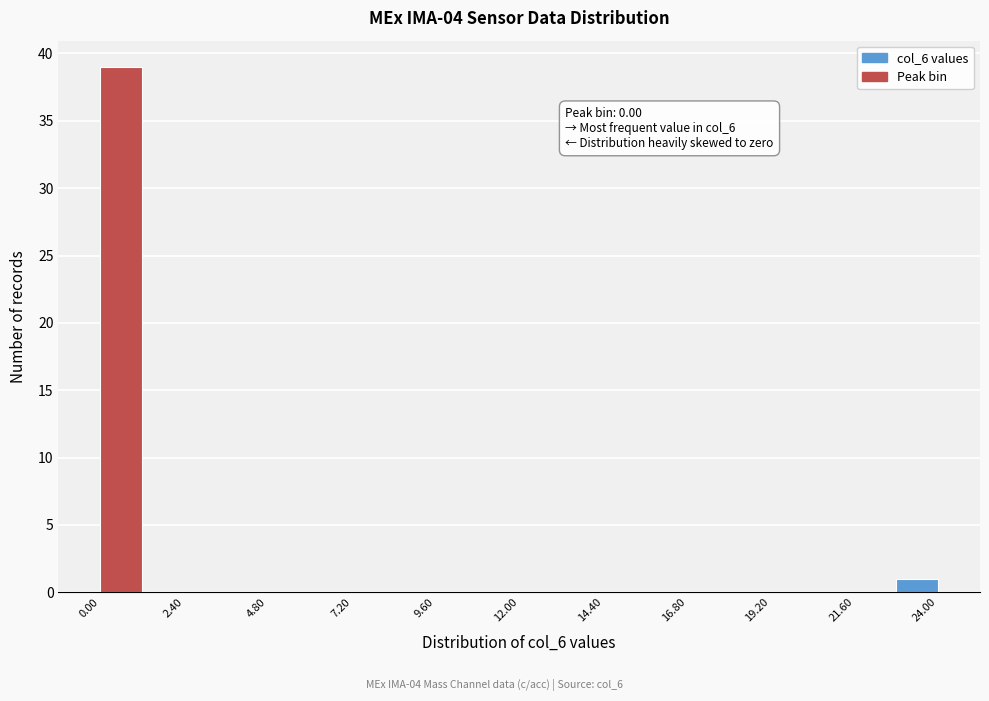

Read against the x-axis, roughly where is the centre of the tallest bar?

0.5